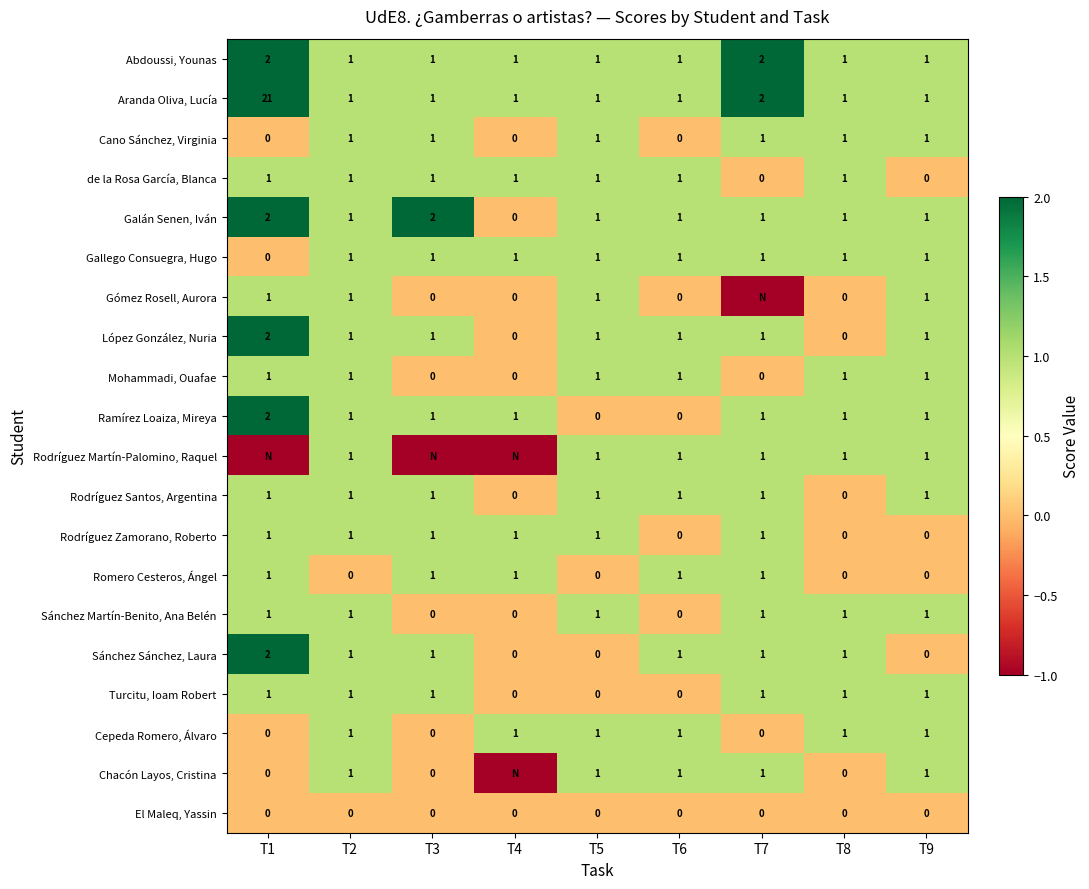

The Aranda Oliva, Lucía series shows 2 at T6. True or false?

False